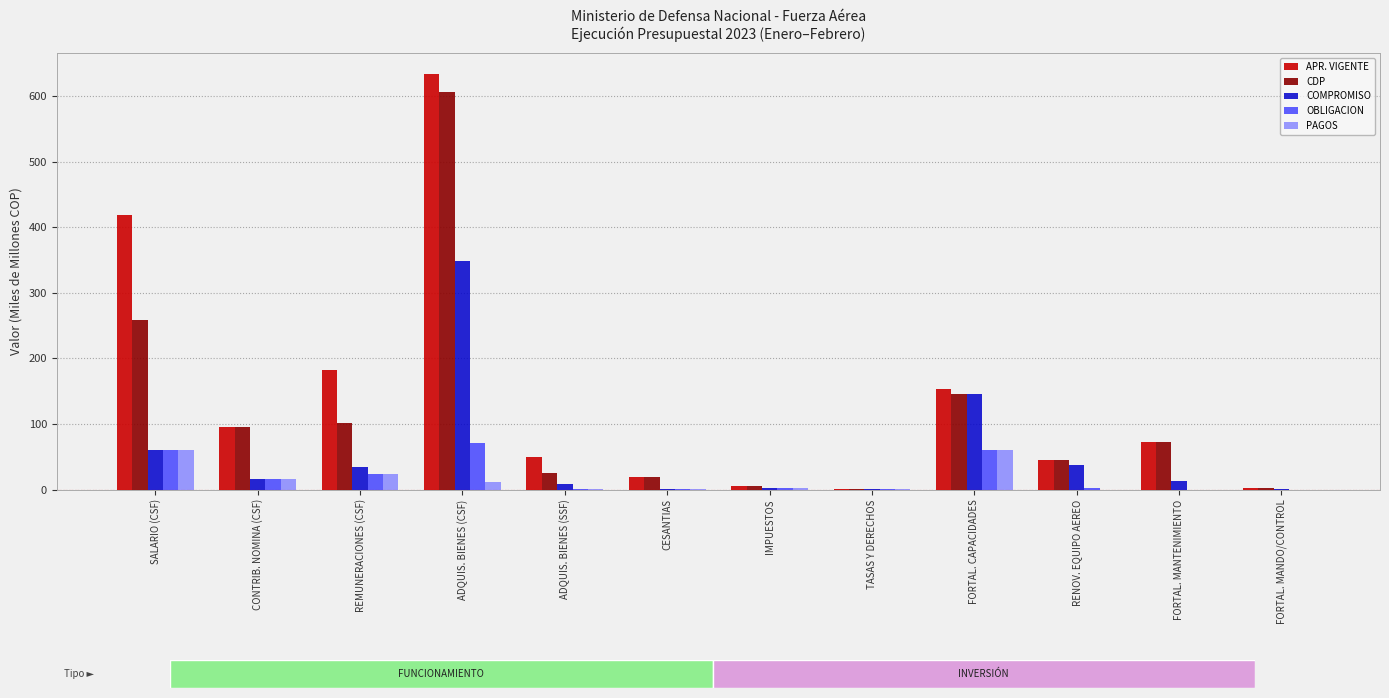

Which series has the largest total across all categories?

APR. VIGENTE